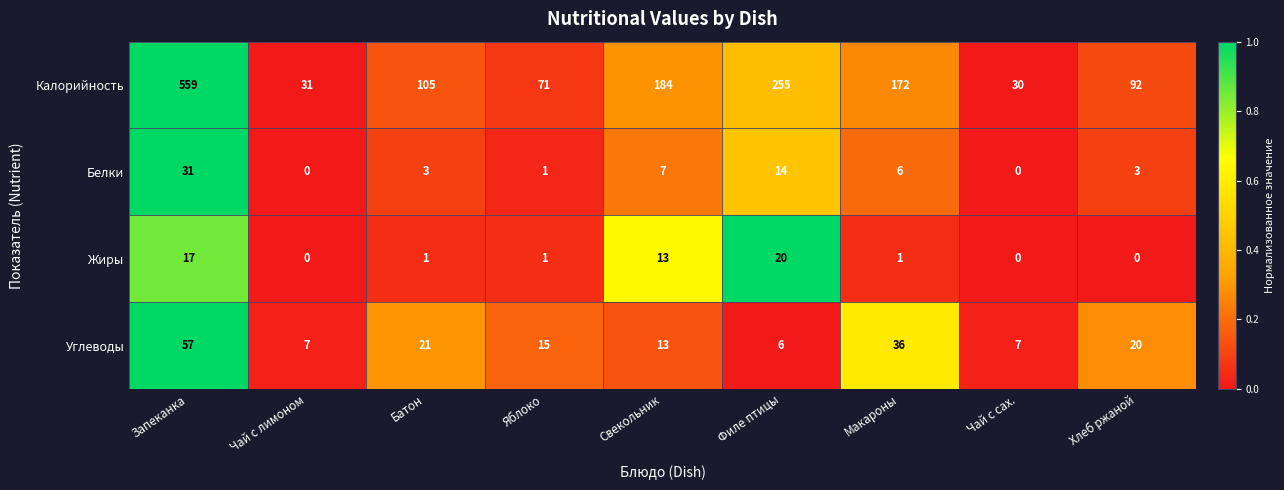

The Углеводы series shows 7 at Чай с лимоном. True or false?

True